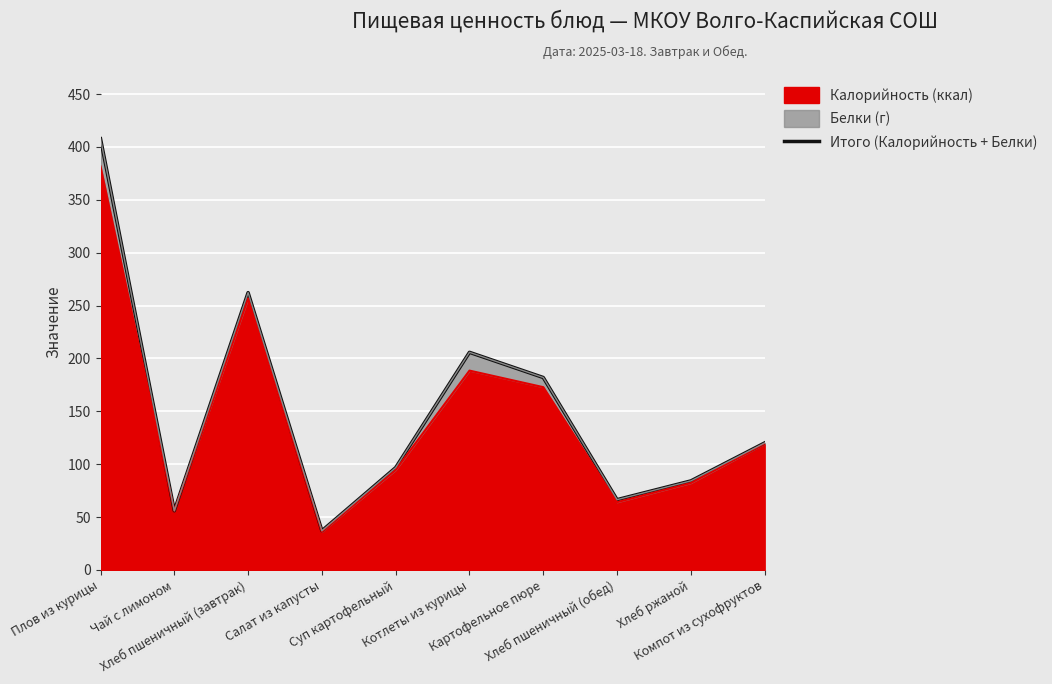

Reading right to left, list all the values displayed in this chart.

Компот из сухофруктов=120.1	Хлеб ржаной=84.2	Хлеб пшеничный (обед)=66.5	Картофельное пюре=182.0	Котлеты из курицы=205.8	Суп картофельный=96.8	Салат из капусты=37.0	Хлеб пшеничный (завтрак)=262.2	Чай с лимоном=56.0	Плов из курицы=407.9